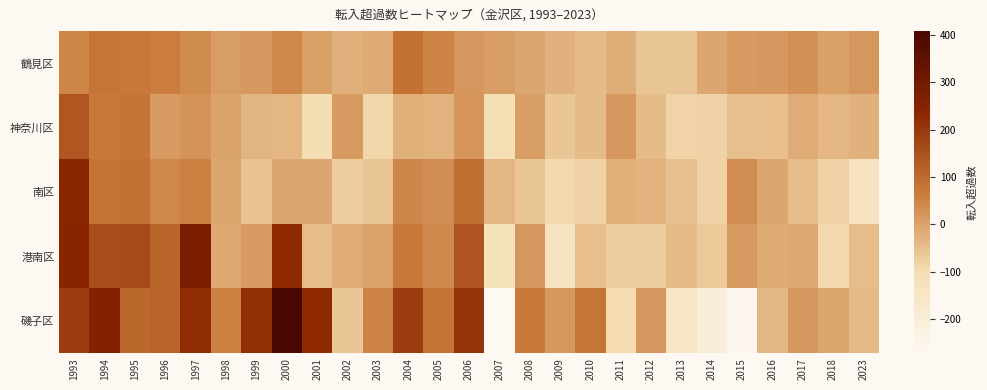

What is the total value across all series at 2013?

-386